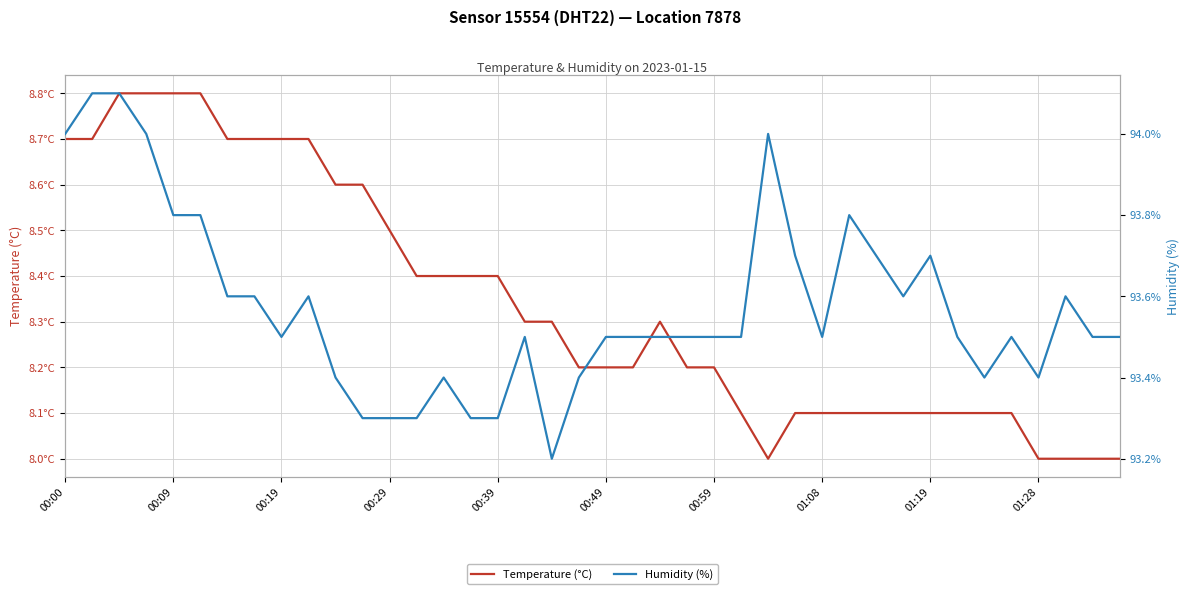

What is the value of the Humidity (%) point at the 8th from the left?

93.6